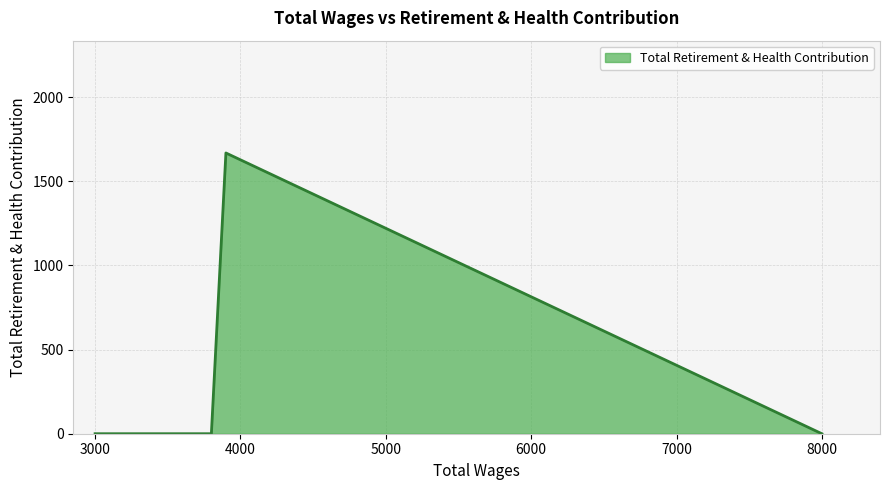

What is the sum of all values?

1668